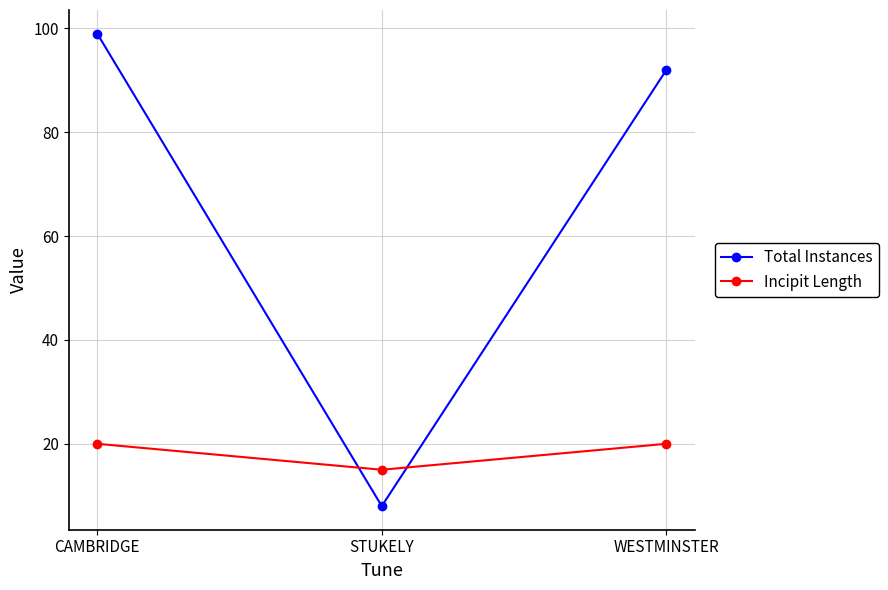

What is the sum of the Total Instances values at CAMBRIDGE and STUKELY?

107